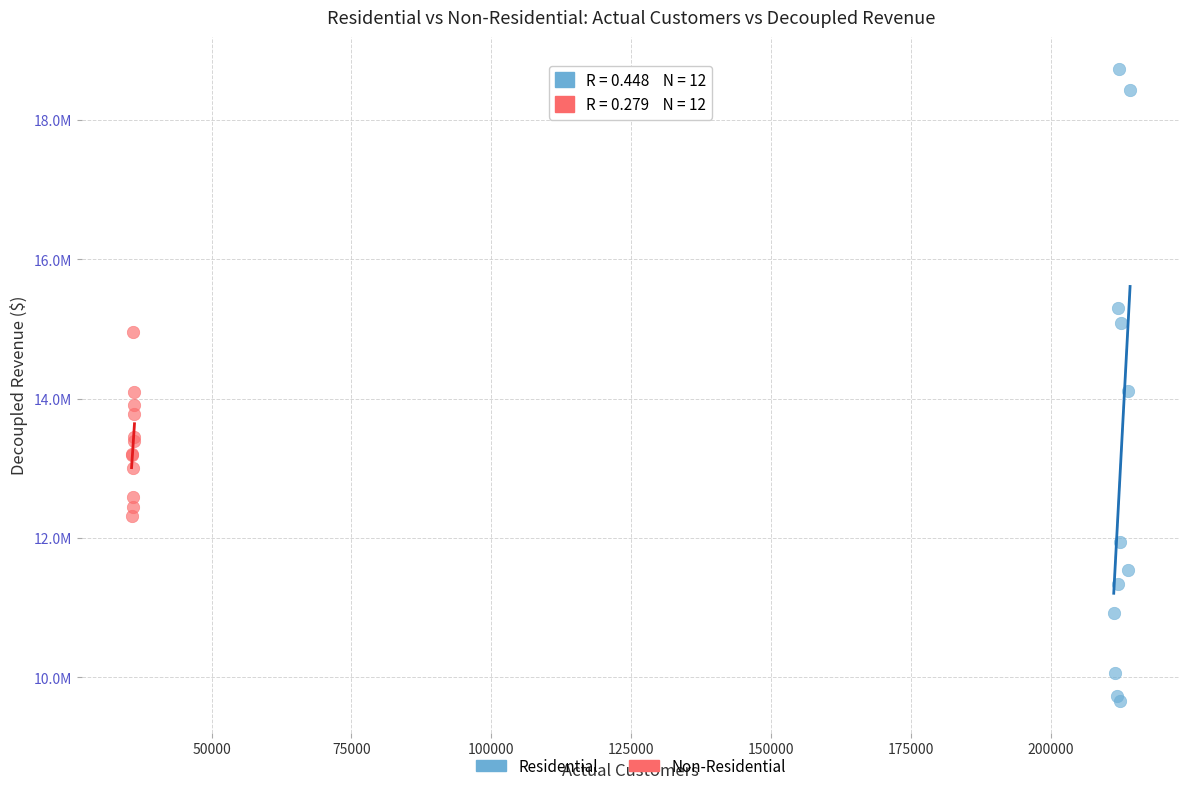

Which series reaches the maximum Y coordinate?

Residential